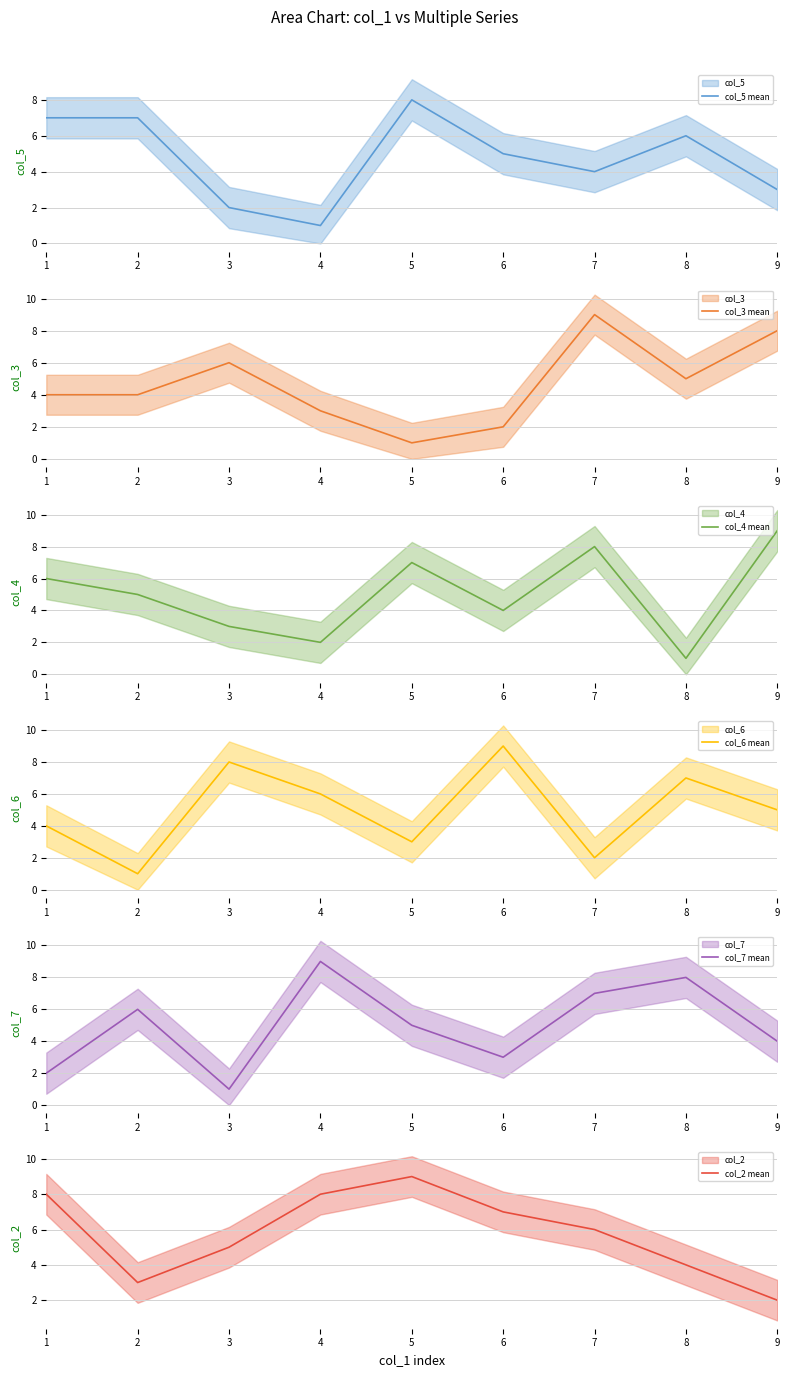

Reading left to right, what are all the values shown in this chart?

col_5 mean: 1=7	2=7	3=2	4=1	5=8	6=5	7=4	8=6	9=3
col_3 mean: 1=4	2=4	3=6	4=3	5=1	6=2	7=9	8=5	9=8
col_4 mean: 1=6	2=5	3=3	4=2	5=7	6=4	7=8	8=1	9=9
col_6 mean: 1=4	2=1	3=8	4=6	5=3	6=9	7=2	8=7	9=5
col_7 mean: 1=2	2=6	3=1	4=9	5=5	6=3	7=7	8=8	9=4
col_2 mean: 1=8	2=3	3=5	4=8	5=9	6=7	7=6	8=4	9=2